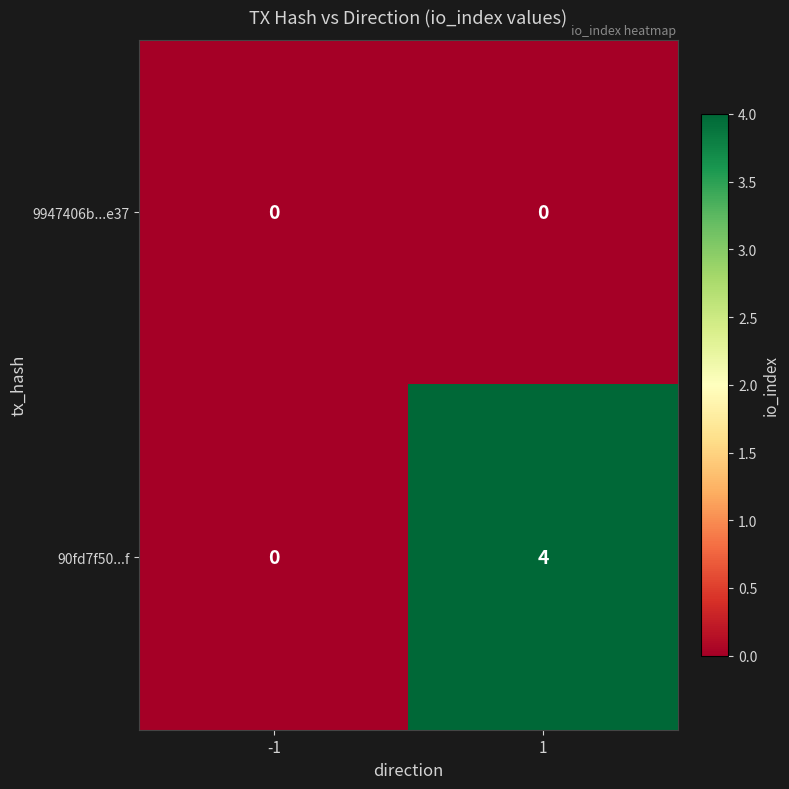

True or false: 90fd7f50...f has a value of 4 at 1.

True